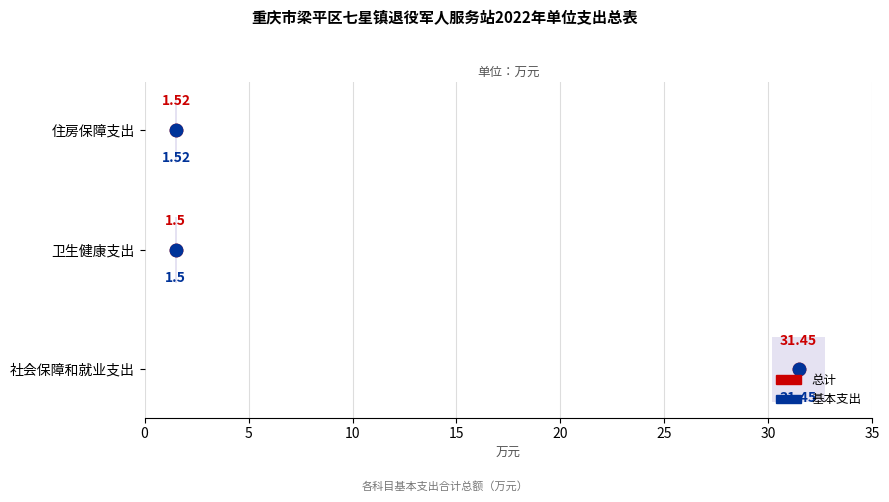

Is the value of 总计 at 10 greater than the value of 基本支出 at 10?

No